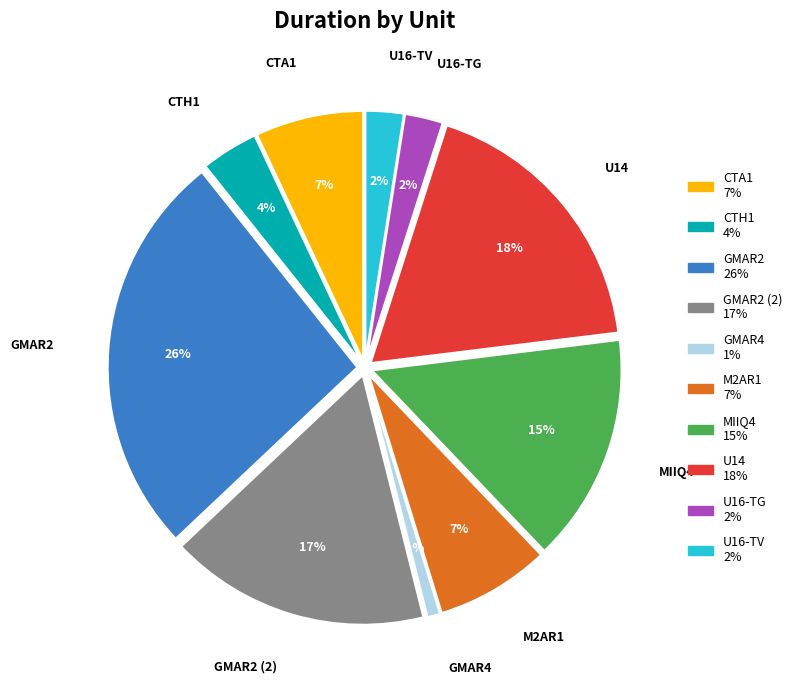

Count the number of slices in the pie.

10